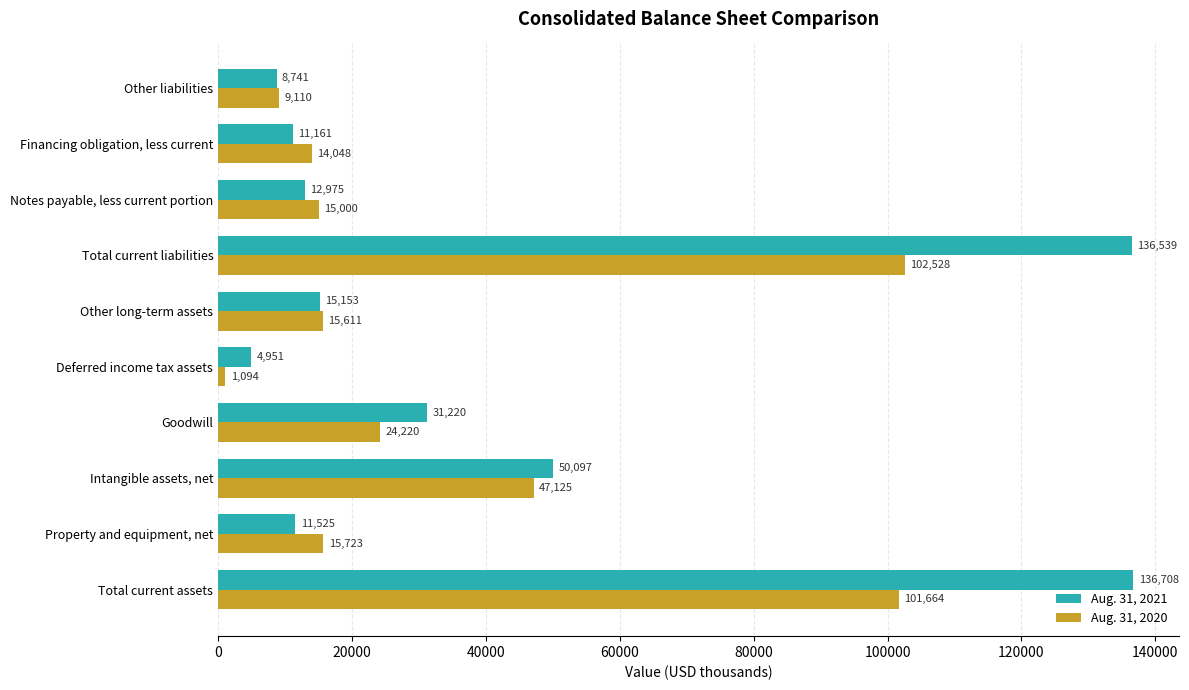

Where is Aug. 31, 2020 nearest to the value 51811?

Intangible assets, net